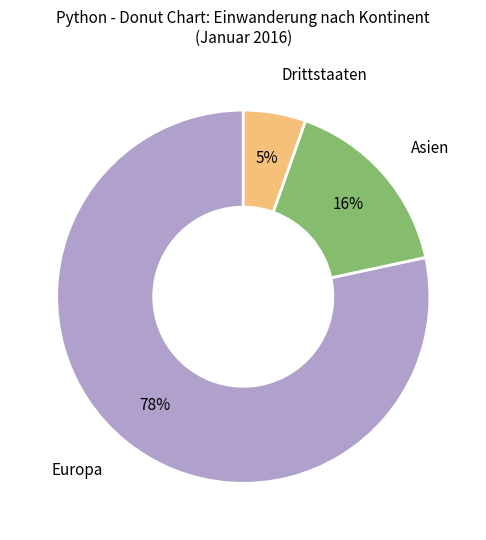

Does Europa represent more than half of the total?

Yes